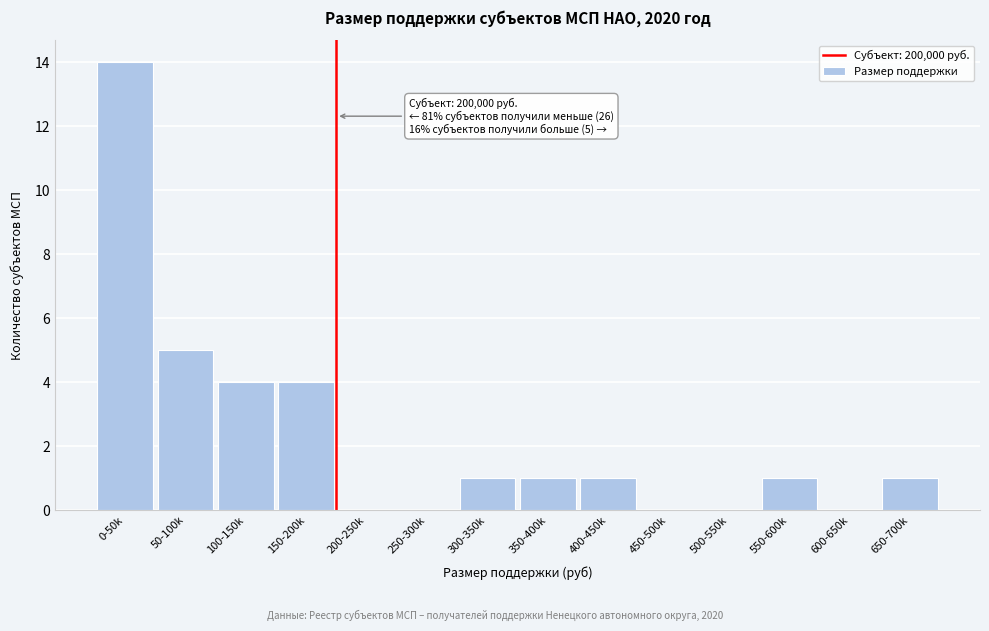

Reading left to right, list all the values displayed in this chart.

0-50k=14	50-100k=5	100-150k=4	150-200k=4	200-250k=0	250-300k=0	300-350k=1	350-400k=1	400-450k=1	450-500k=0	500-550k=0	550-600k=1	600-650k=0	650-700k=1